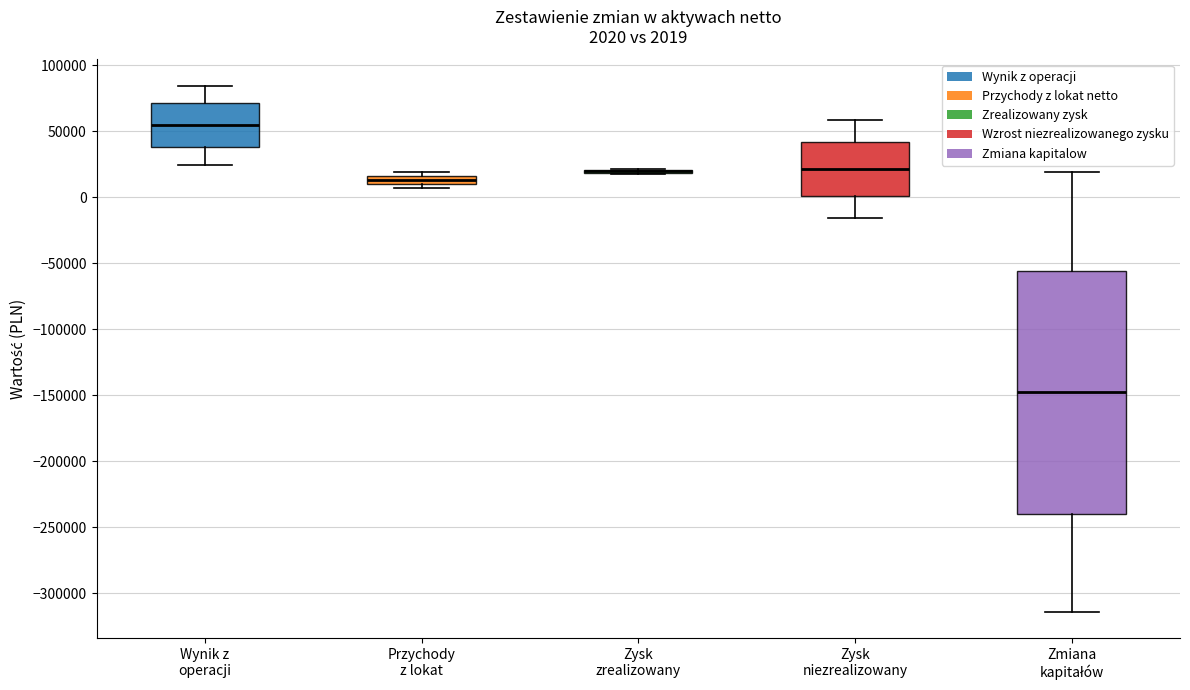

Comparing the boxes themselves (not the whiskers), which one is the tallest?

Zmiana kapitałów